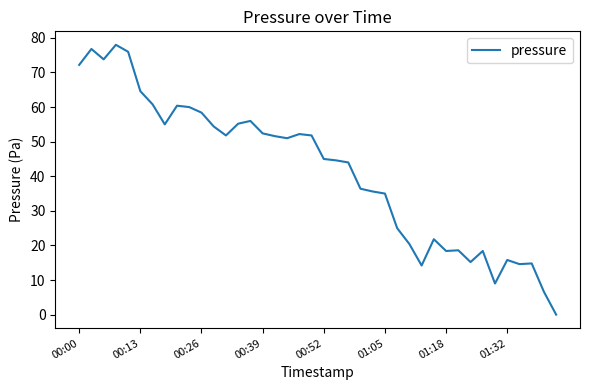

True or false: there are more than 0 points higher than both neighbors.

True